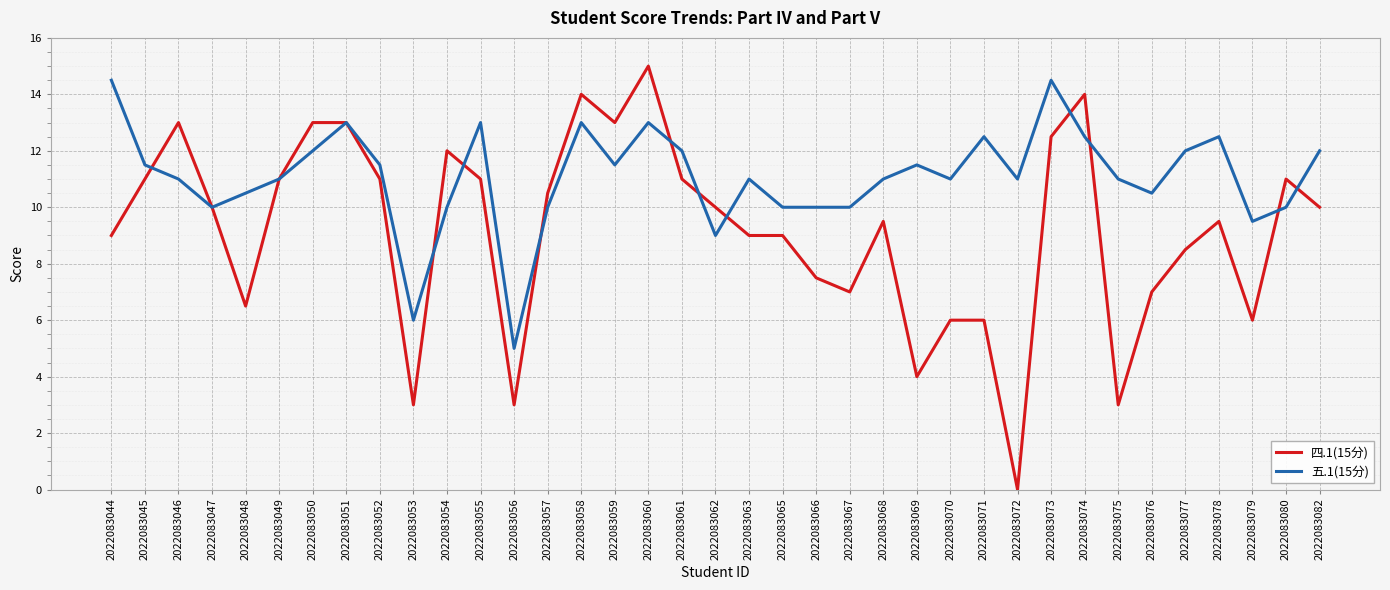

What are all the series names shown in the legend?

四.1(15分), 五.1(15分)